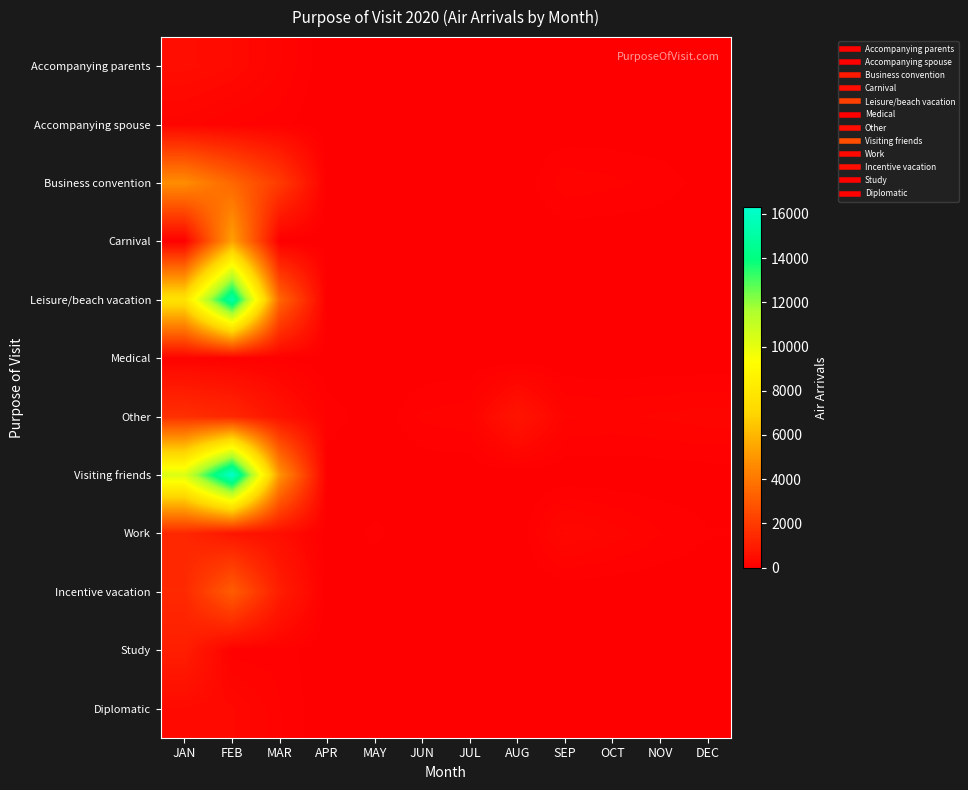

Count the number of categories in the chart.

12